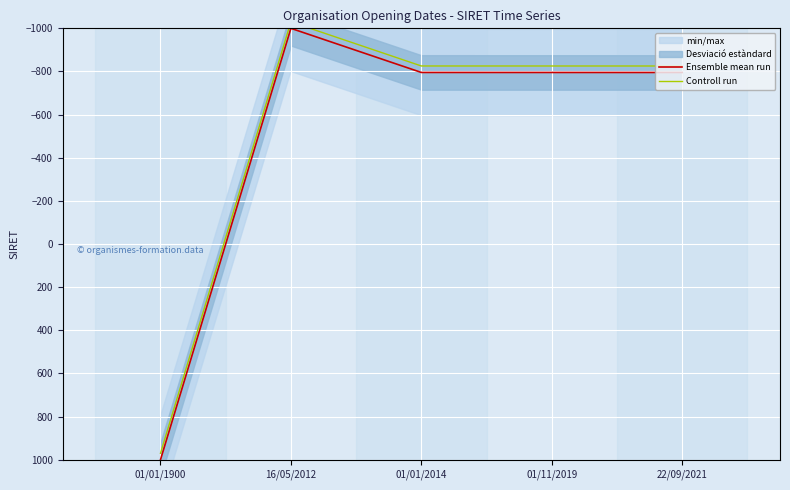

True or false: Ensemble mean run and Controll run intersect in this chart.

False